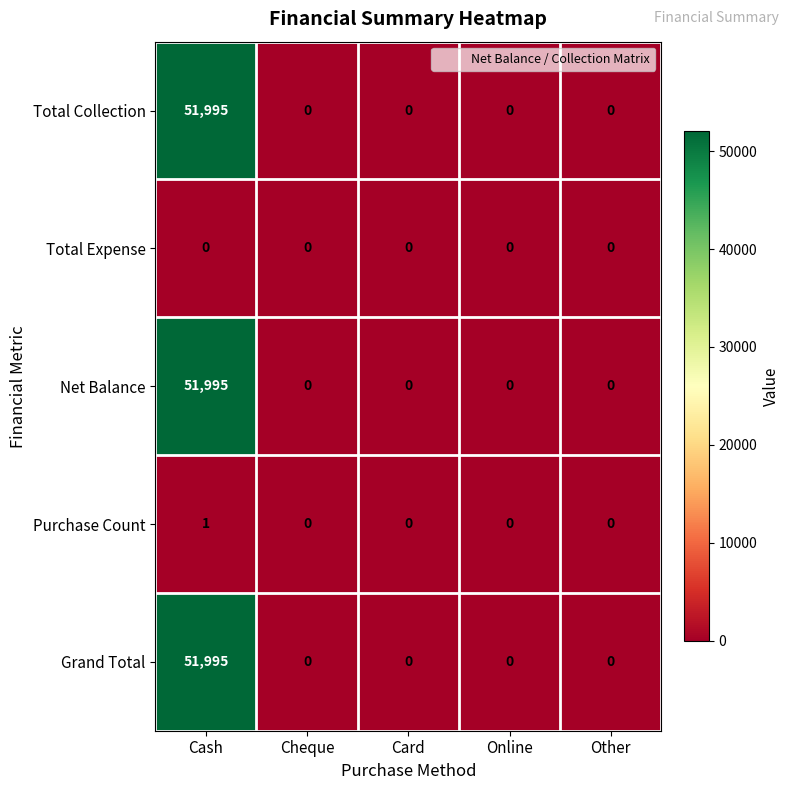

Is the value of Net Balance at Cash greater than the value of Total Collection at Other?

Yes